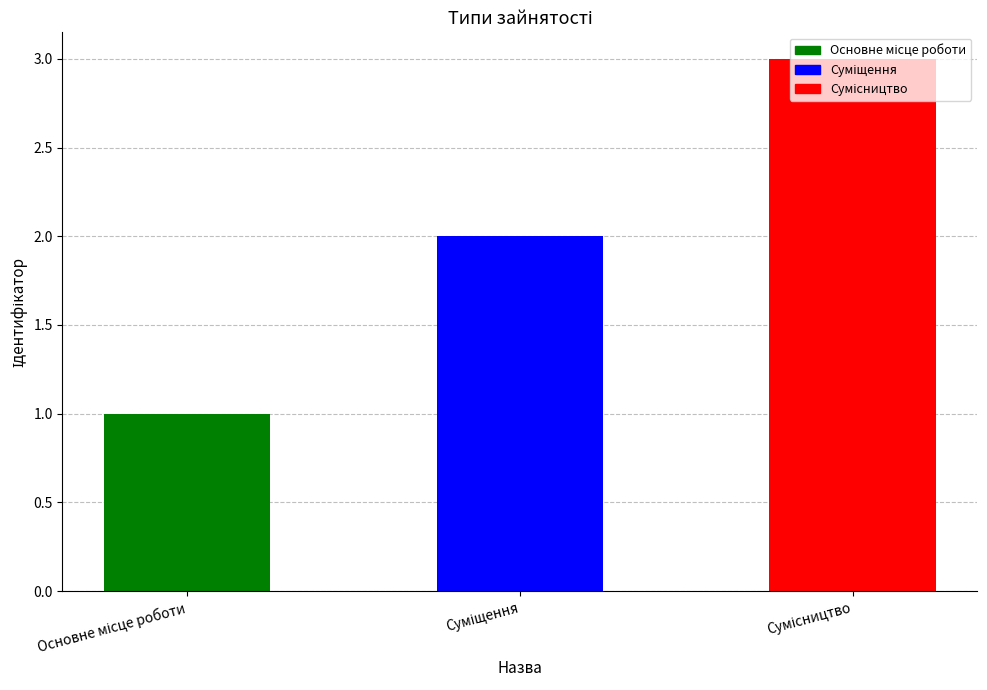

The chart shows a value of 3 at Сумісництво. True or false?

True